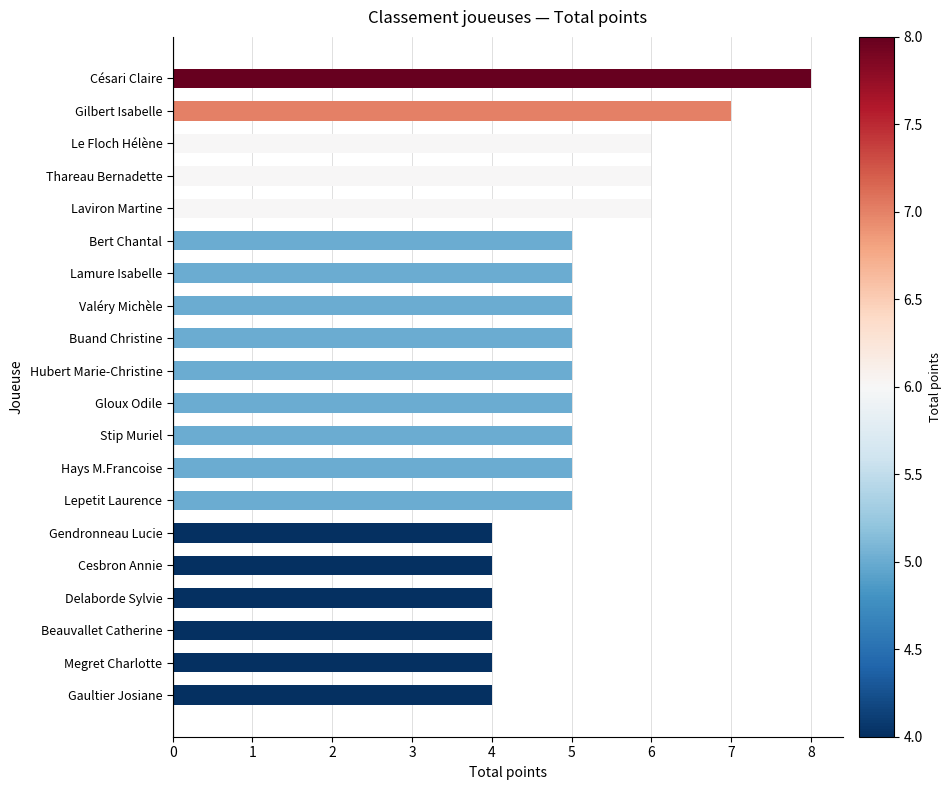

What is the average value?

5